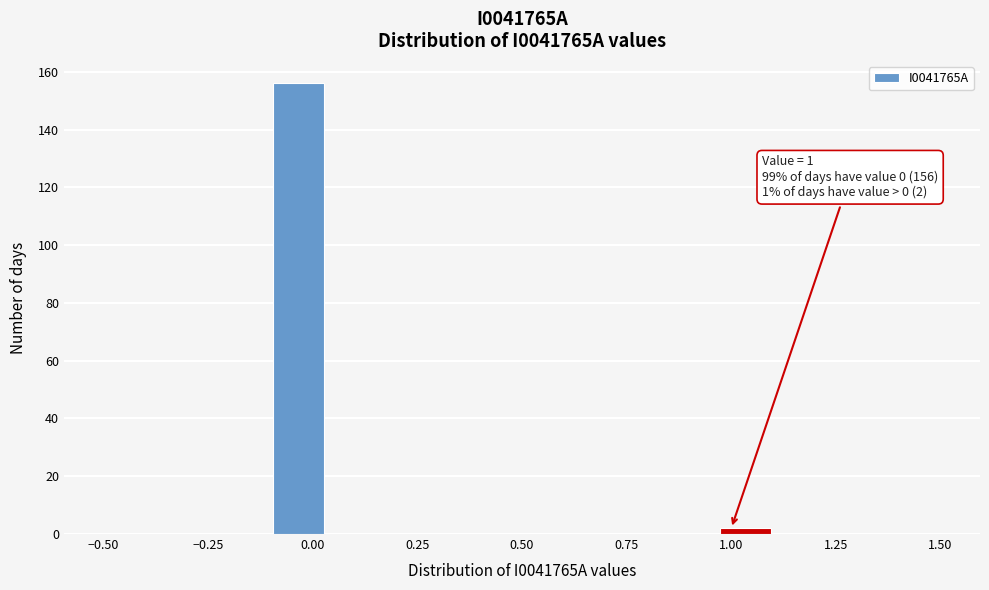

Around what value on the x-axis is the tallest bar? Give the approximate position of its centre, as read against the axis.

-0.05